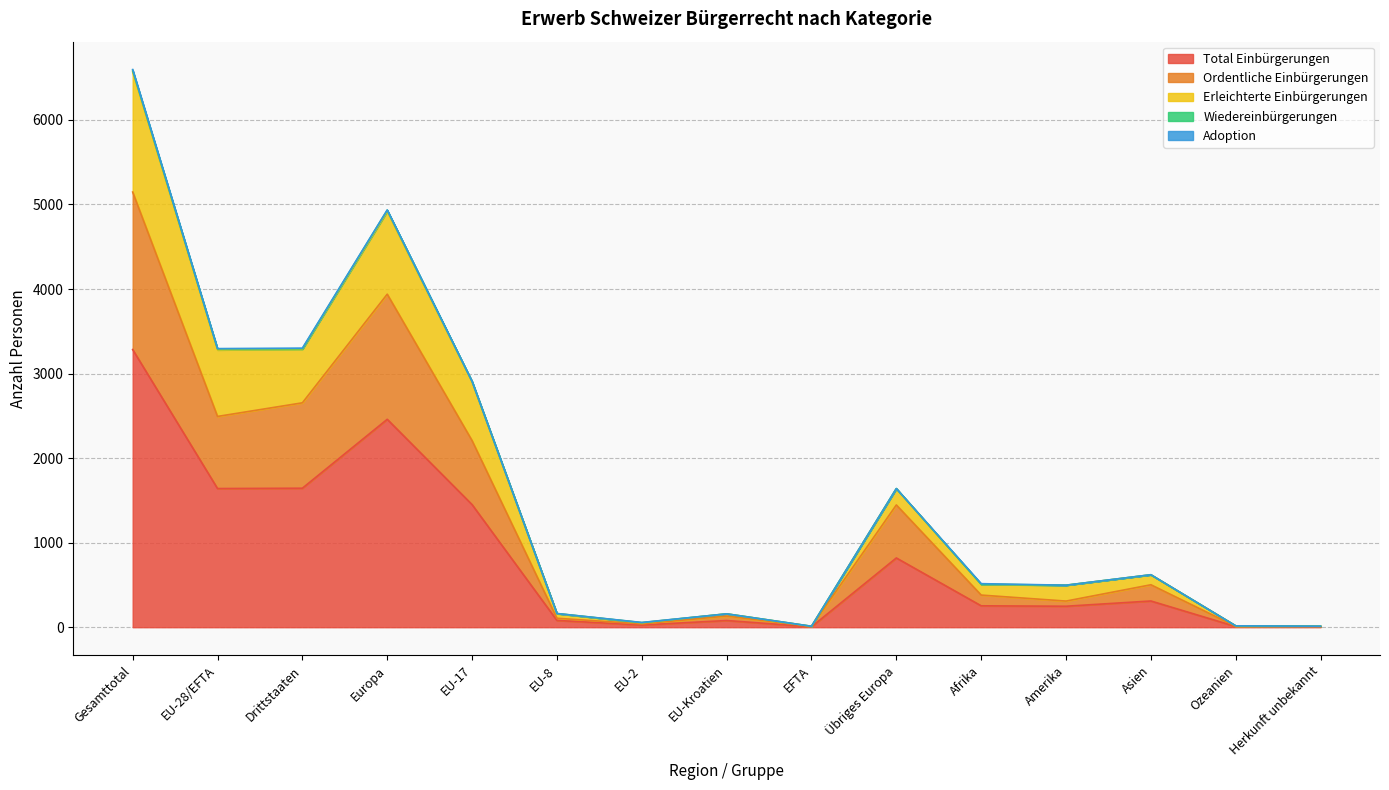

Is the value of Erleichterte Einbürgerungen at Gesamttotal greater than the value of Ordentliche Einbürgerungen at EU-17?

Yes